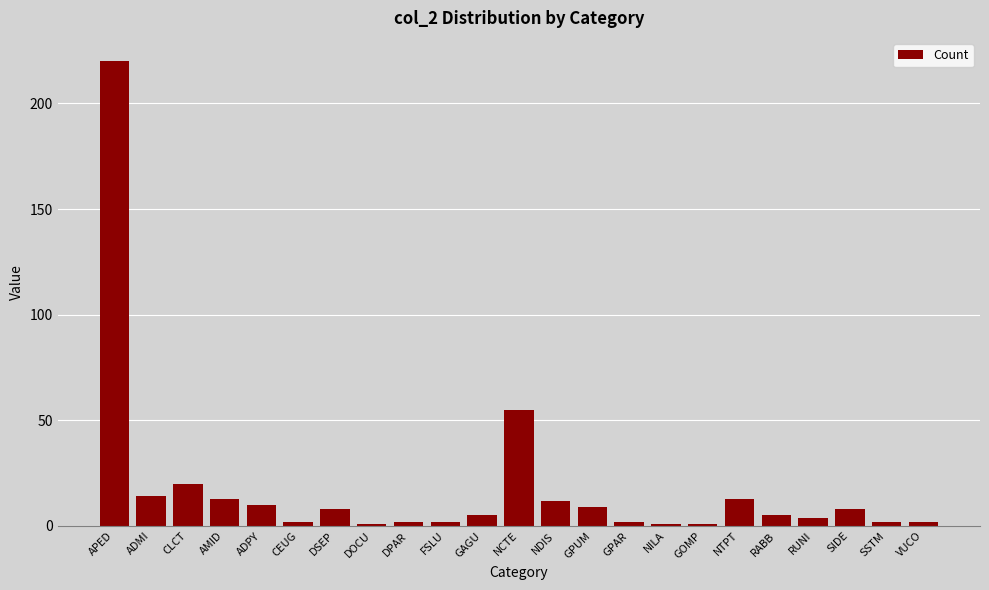

Reading left to right, extract all data points from this chart.

APED=220	ADMI=14	CLCT=20	AMID=13	ADPY=10	CEUG=2	DSEP=8	DOCU=1	DPAR=2	FSLU=2	GAGU=5	NCTE=55	NDIS=12	GPUM=9	GPAR=2	NILA=1	GOMP=1	NTPT=13	RABB=5	RUNI=4	SIDE=8	SSTM=2	VUCO=2